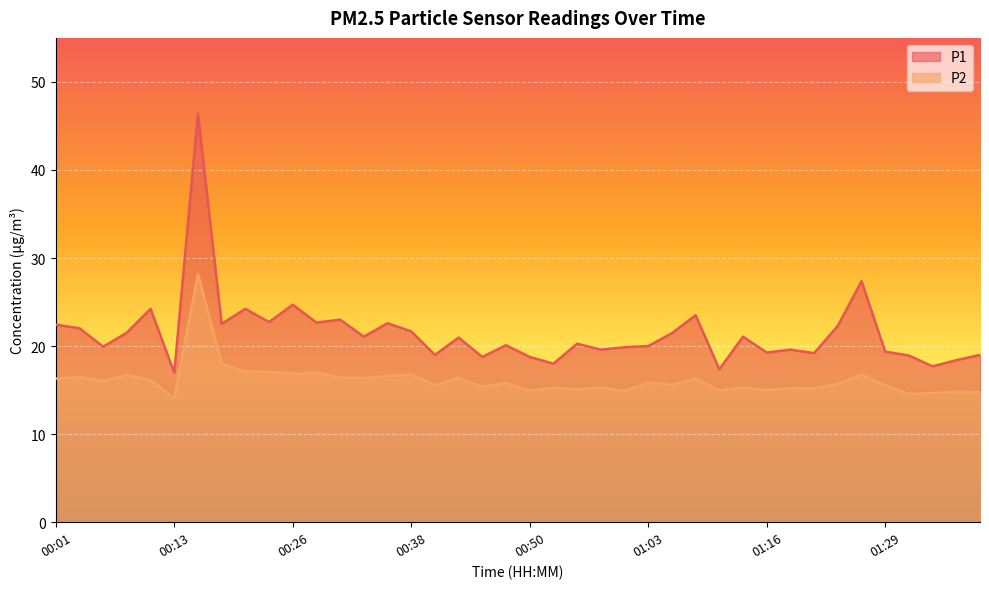

True or false: P2 has more than 0 interior local peaks.

True